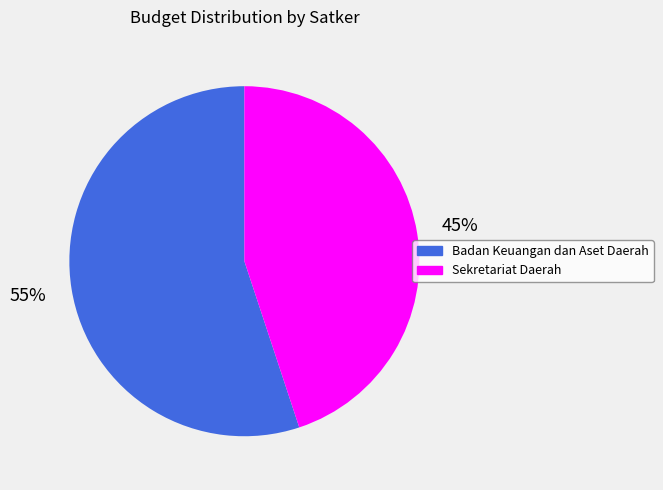

To the nearest percent, what is the average slice percentage?

50%